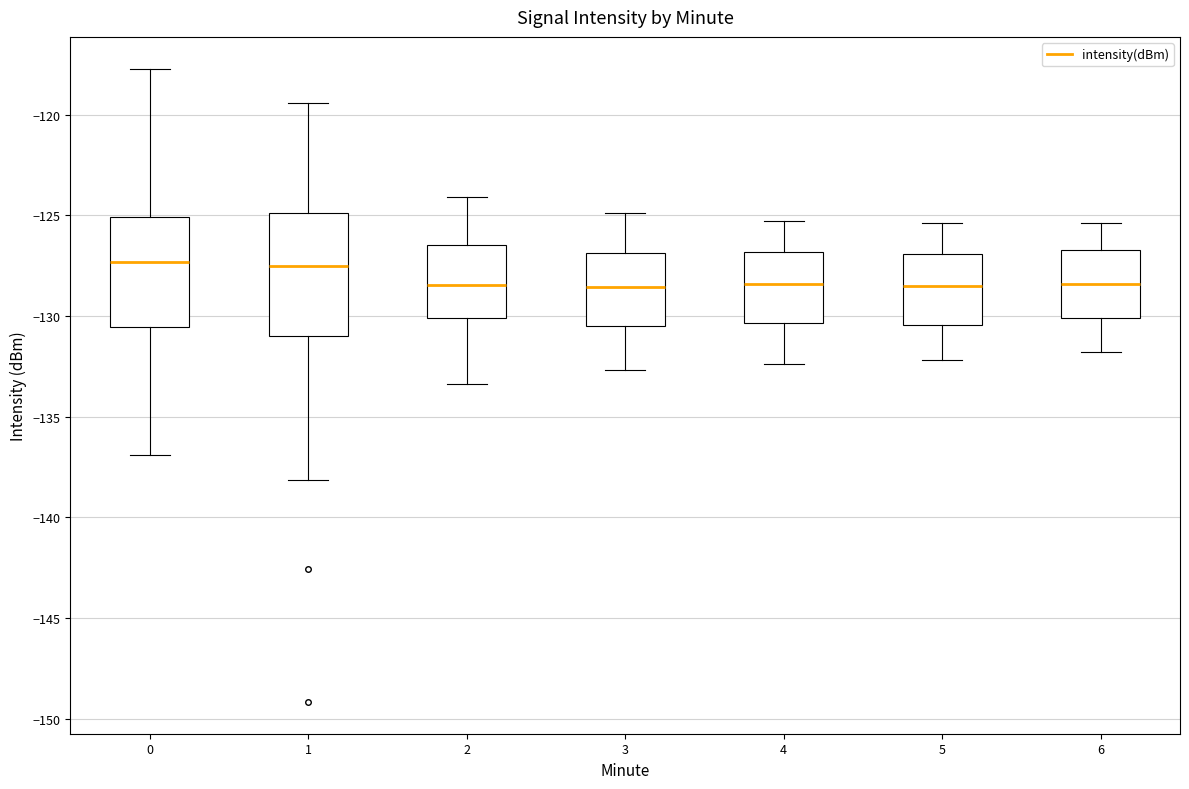

Reading left to right, transcribe this box plot: for each box, give where its median line is, the range the box spans, and where its two whiskers end, as read against the y-axis. The values are not printed on the chart, so give them approximately, as read against the axis.

0: median -127.5, box -130.5 to -125.0, whiskers -137.0 to -117.5
1: median -127.5, box -131.0 to -125.0, whiskers -138.0 to -119.5
2: median -128.5, box -130.0 to -126.5, whiskers -133.5 to -124.0
3: median -128.5, box -130.5 to -127.0, whiskers -132.5 to -125.0
4: median -128.5, box -130.5 to -127.0, whiskers -132.5 to -125.5
5: median -128.5, box -130.5 to -127.0, whiskers -132.0 to -125.5
6: median -128.5, box -130.0 to -126.5, whiskers -132.0 to -125.5